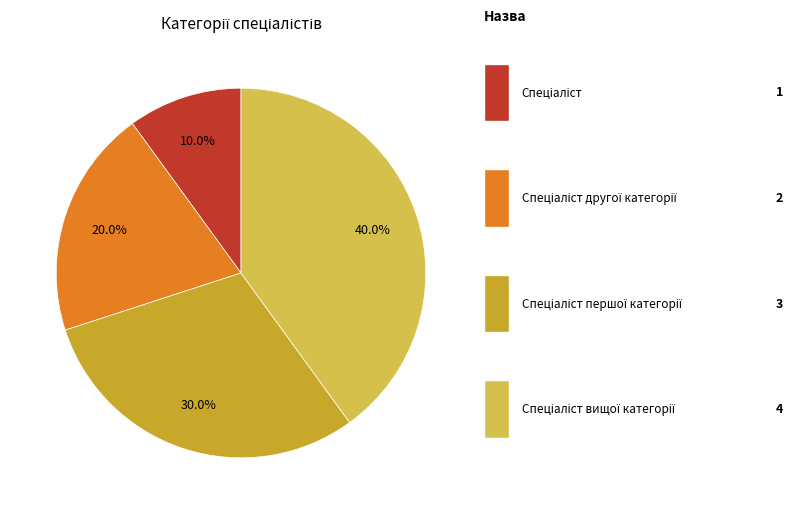

Does any single category account for the majority?

No